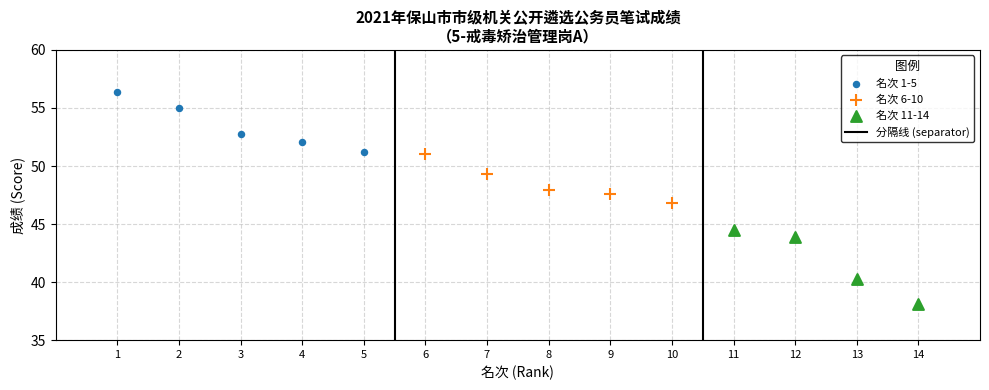

Which series contains the lowest Y value?

名次 11-14